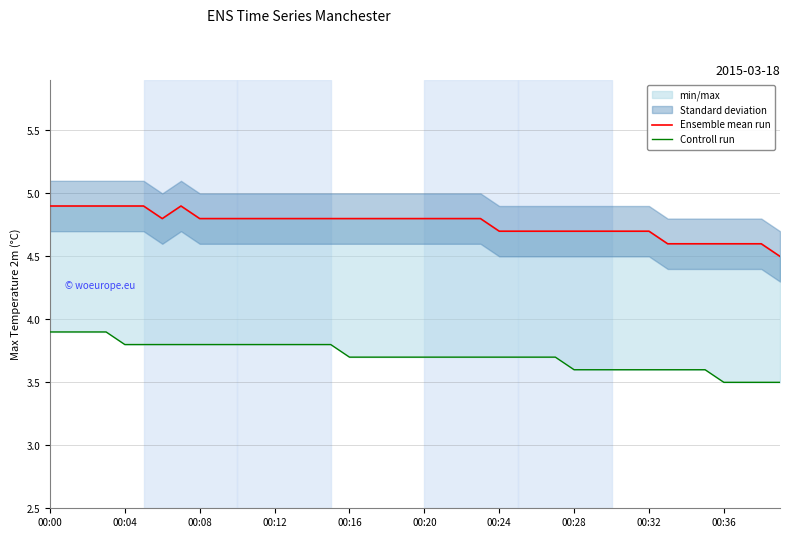

What is the difference between the second highest and minimum values in the Controll run series?

0.4